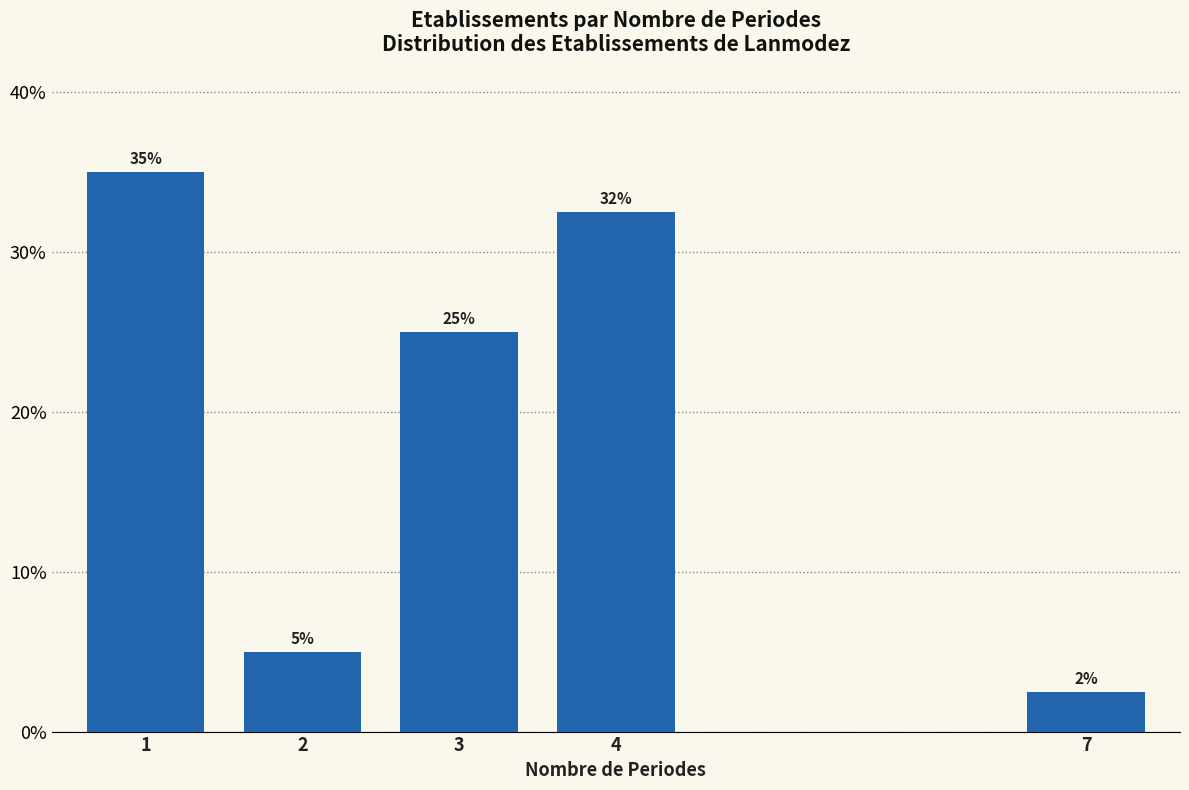

What is the change in value from 4 to 7?

-30.0